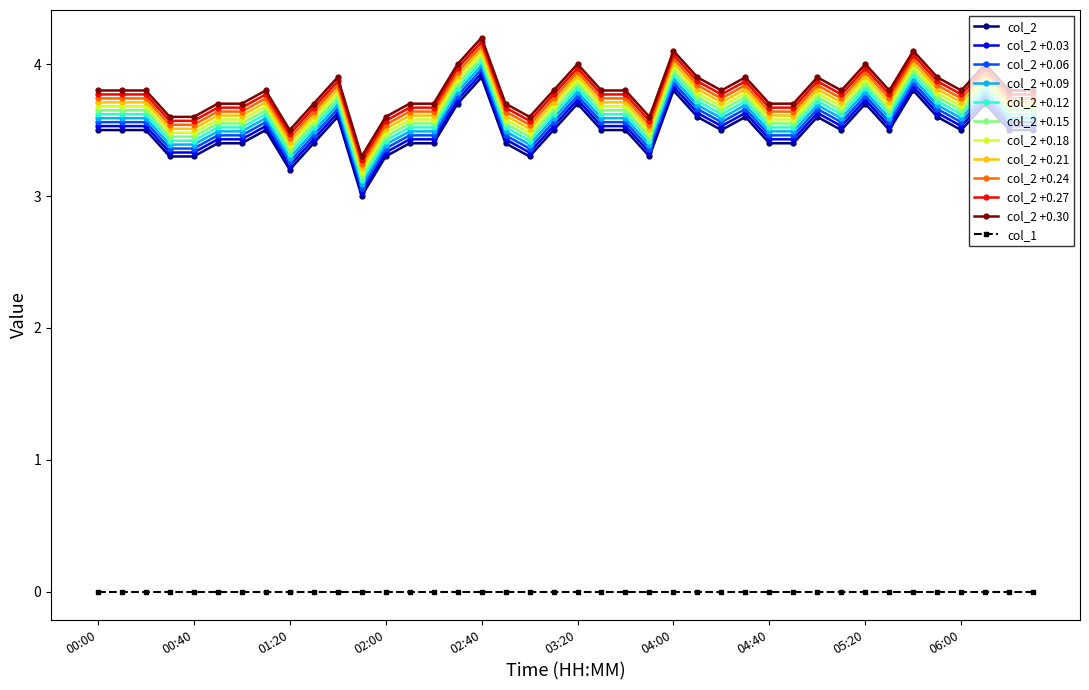

True or false: col_2 +0.06 and col_2 +0.12 intersect in this chart.

False